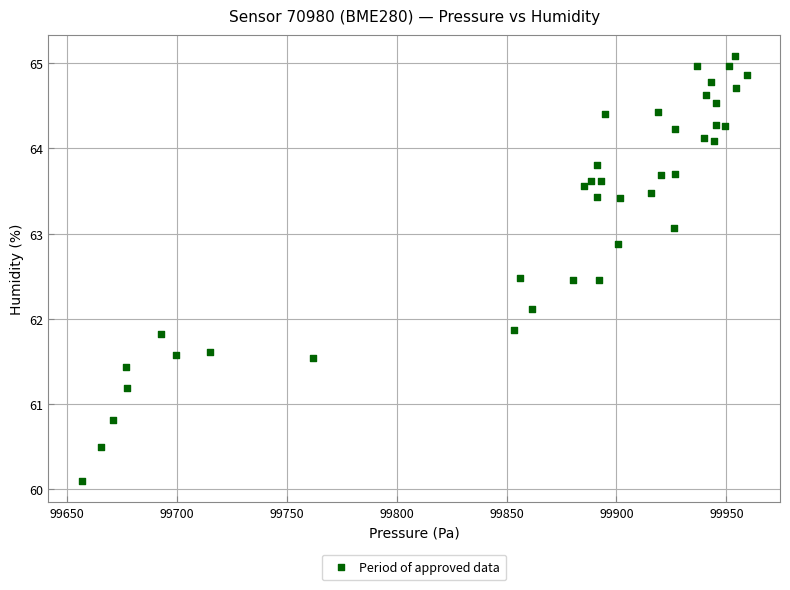

What is the range of X values (max minus min)?

302.5